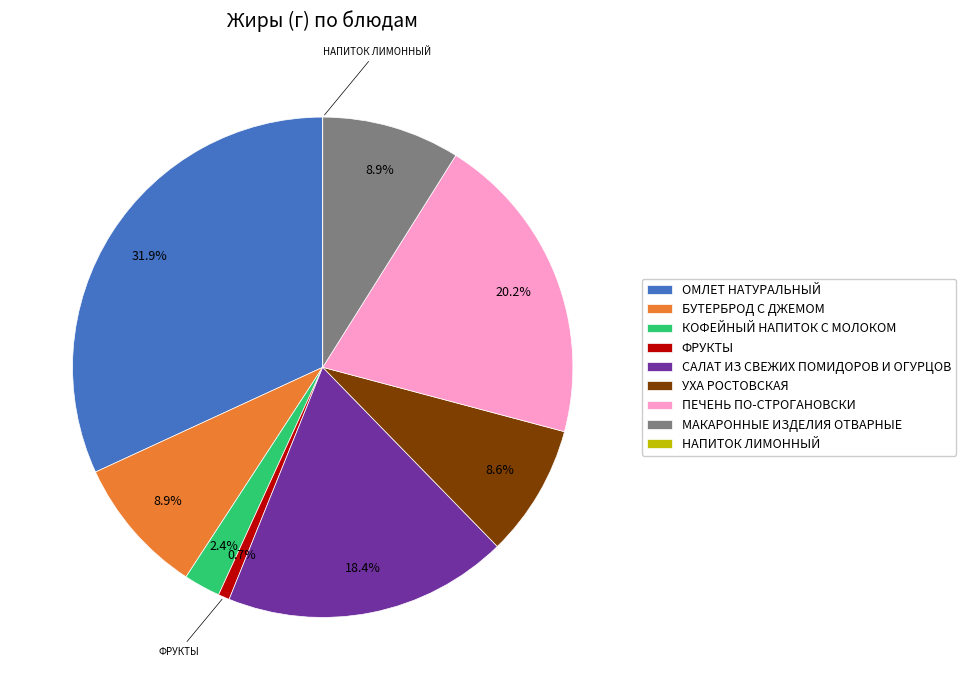

Combined, do УХА РОСТОВСКАЯ and КОФЕЙНЫЙ НАПИТОК С МОЛОКОМ account for over 50%?

No